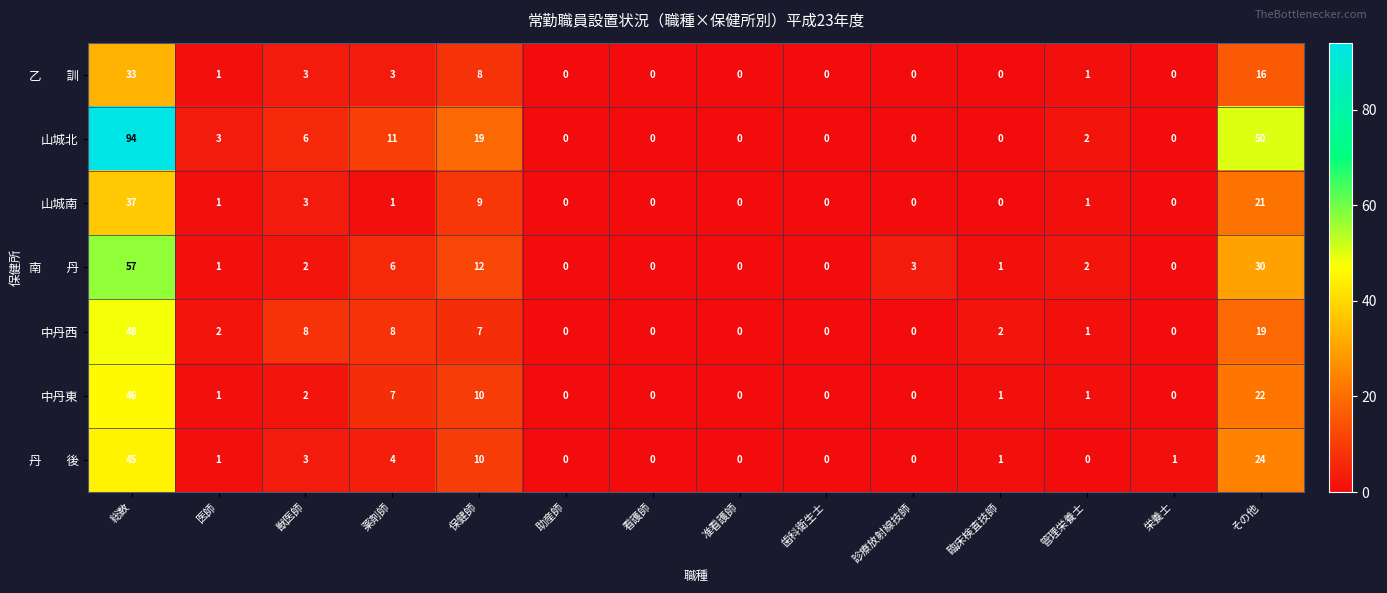

Which series has the widest spread of values?

山城北